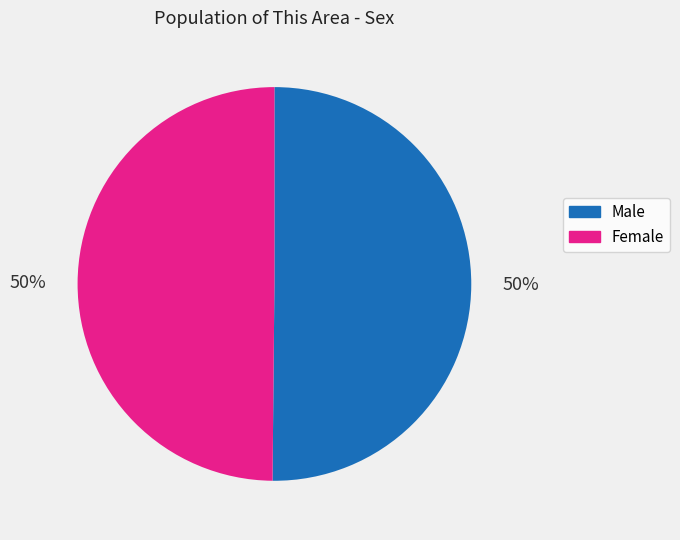

Do Female and Male together represent more than half of the pie?

Yes